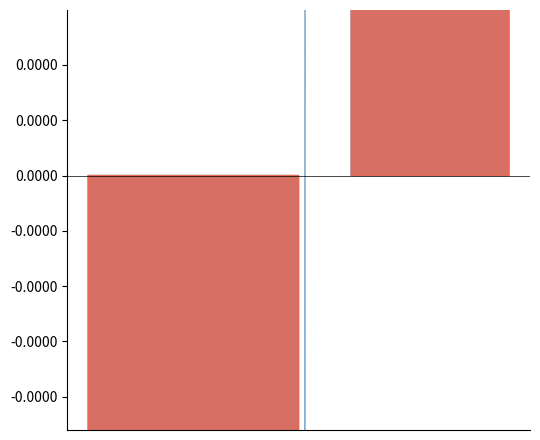

True or false: the data shows -0.9 at 2.

True